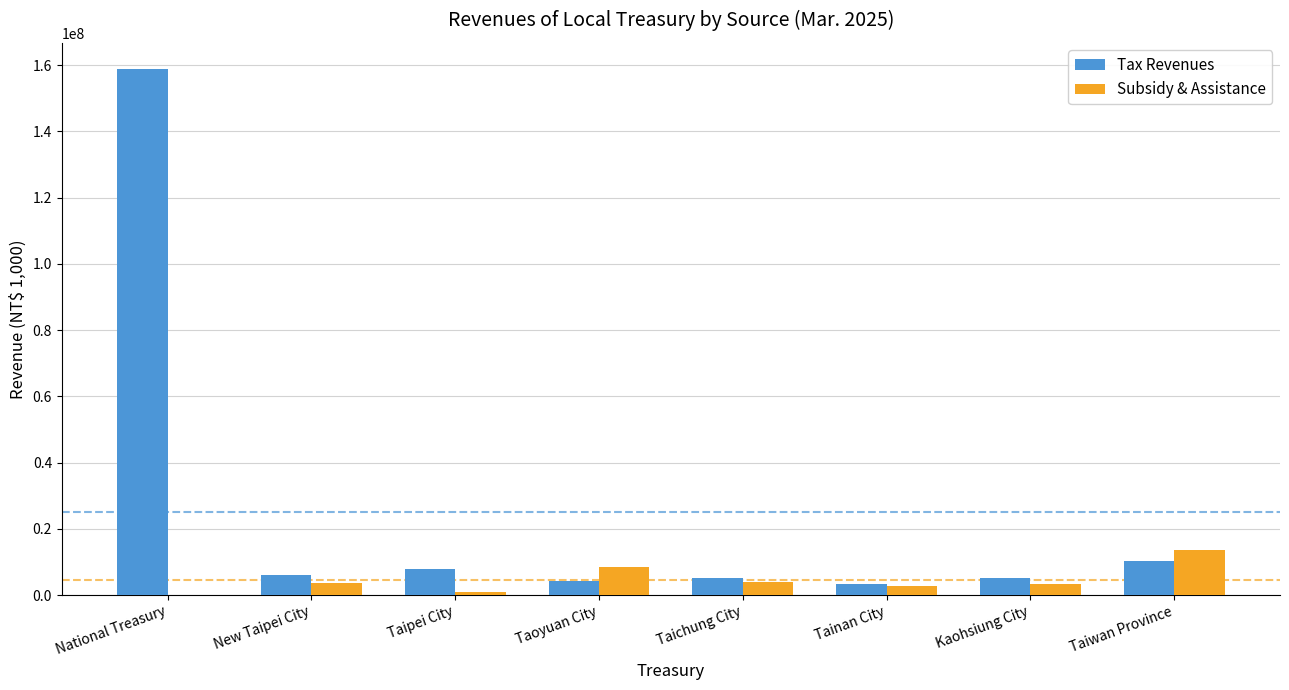

What is the maximum value shown in the chart?

158812148